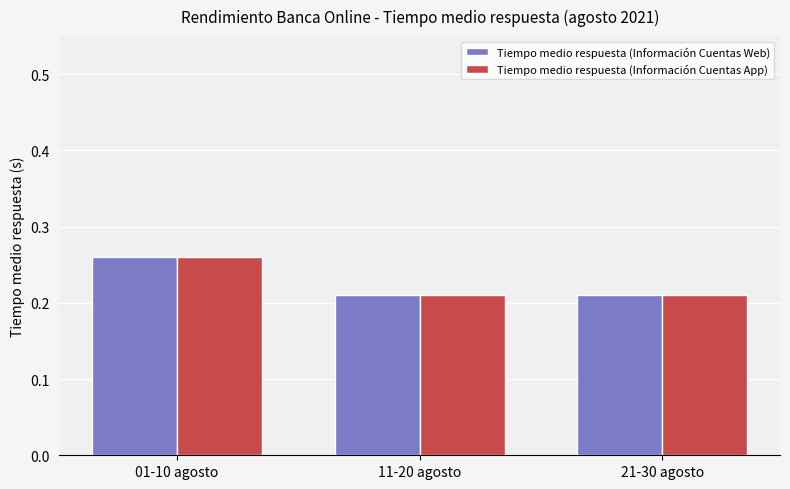

What is the sum of all Tiempo medio respuesta (Información Cuentas App) values?

0.7